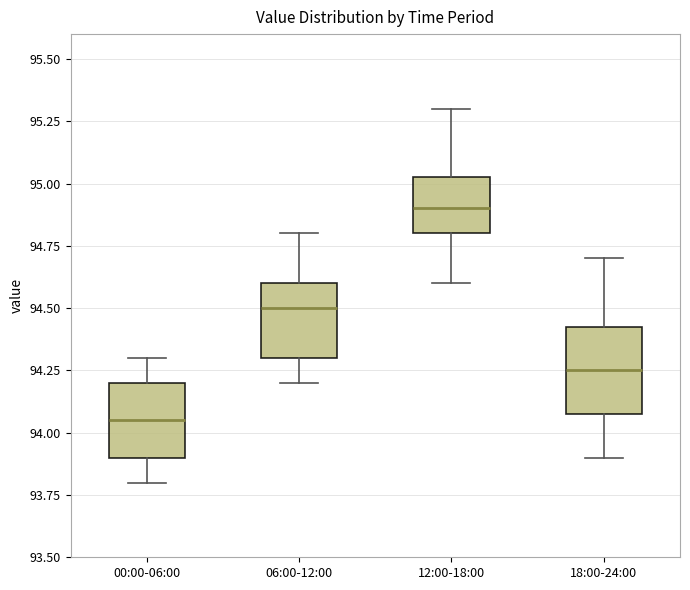

Reading left to right, read every box against the y-axis: the position of its median line, the range the box covers, and the ends of its whiskers. The values are not printed on the chart, so give them approximately, as read against the axis.

00:00-06:00: median 94.05, box 93.90 to 94.20, whiskers 93.80 to 94.30
06:00-12:00: median 94.50, box 94.30 to 94.60, whiskers 94.20 to 94.80
12:00-18:00: median 94.90, box 94.80 to 95.05, whiskers 94.60 to 95.30
18:00-24:00: median 94.25, box 94.10 to 94.45, whiskers 93.90 to 94.70